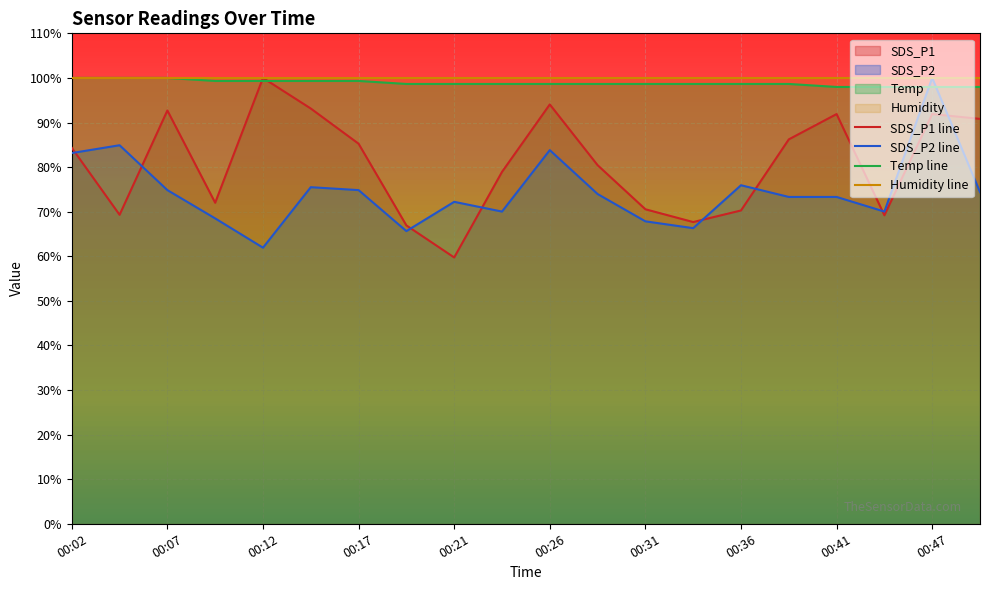

How many times do SDS_P2 line and Humidity line cross each other?

2